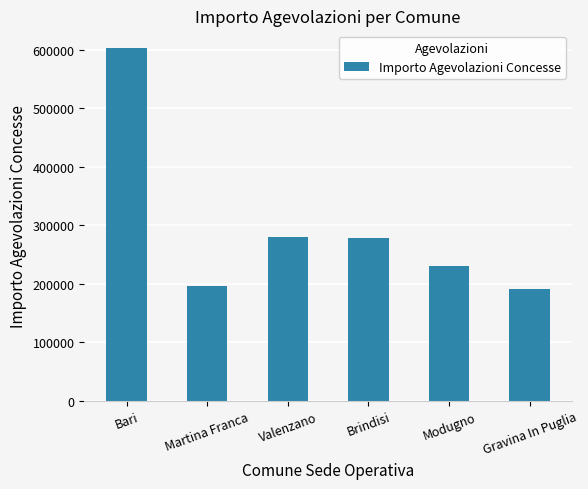

What is the label of the 6th bar from the left?

Gravina In Puglia